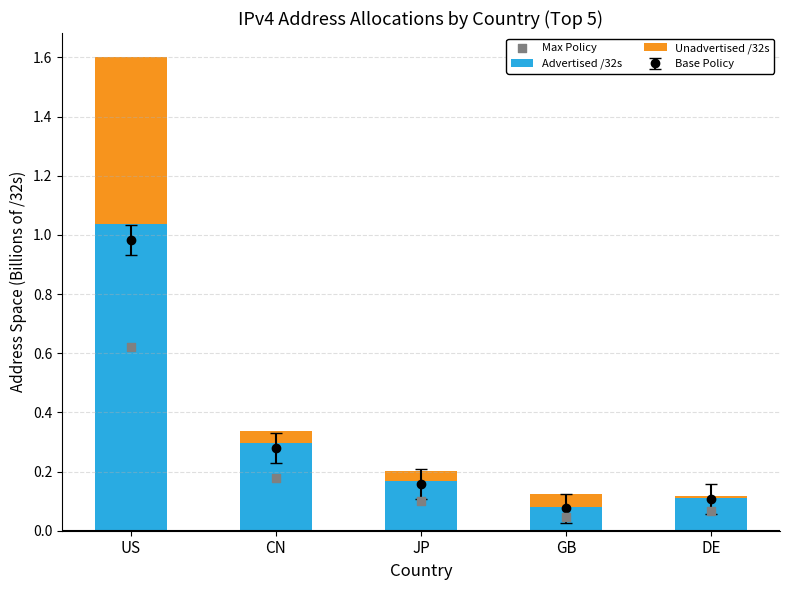

At which category is the sum across all series the highest?

US